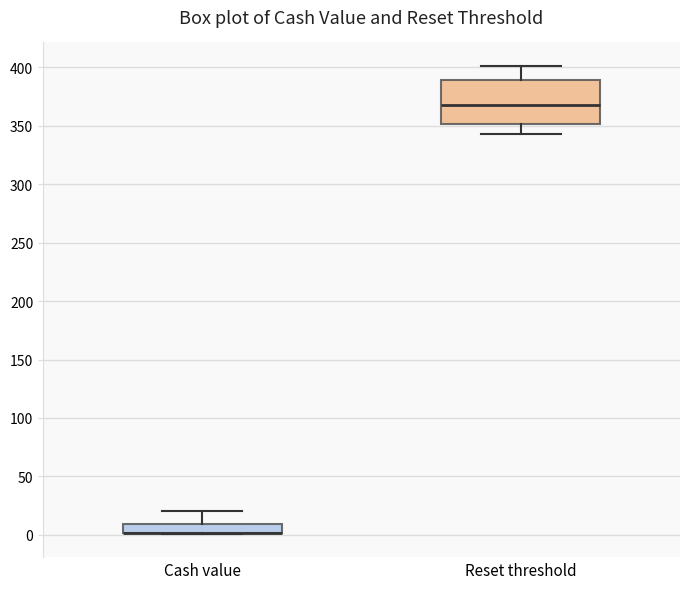

Which box is the tallest, from its lower edge to its upper edge?

Reset threshold